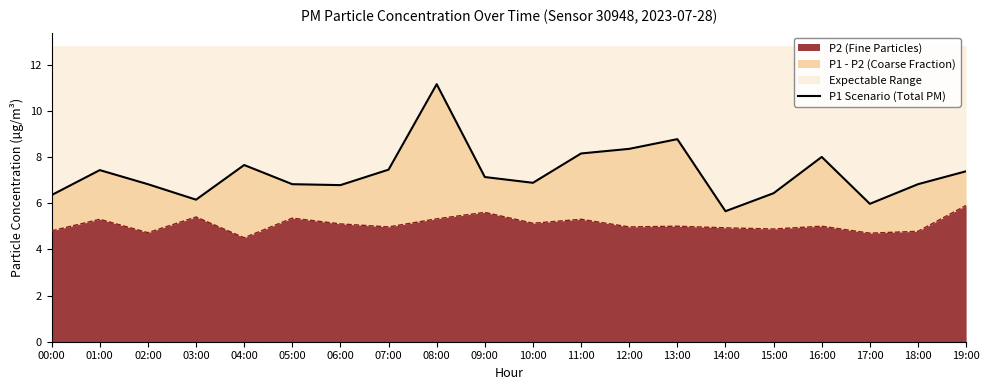

What is the minimum value for P2 (Fine Particles)?

4.5